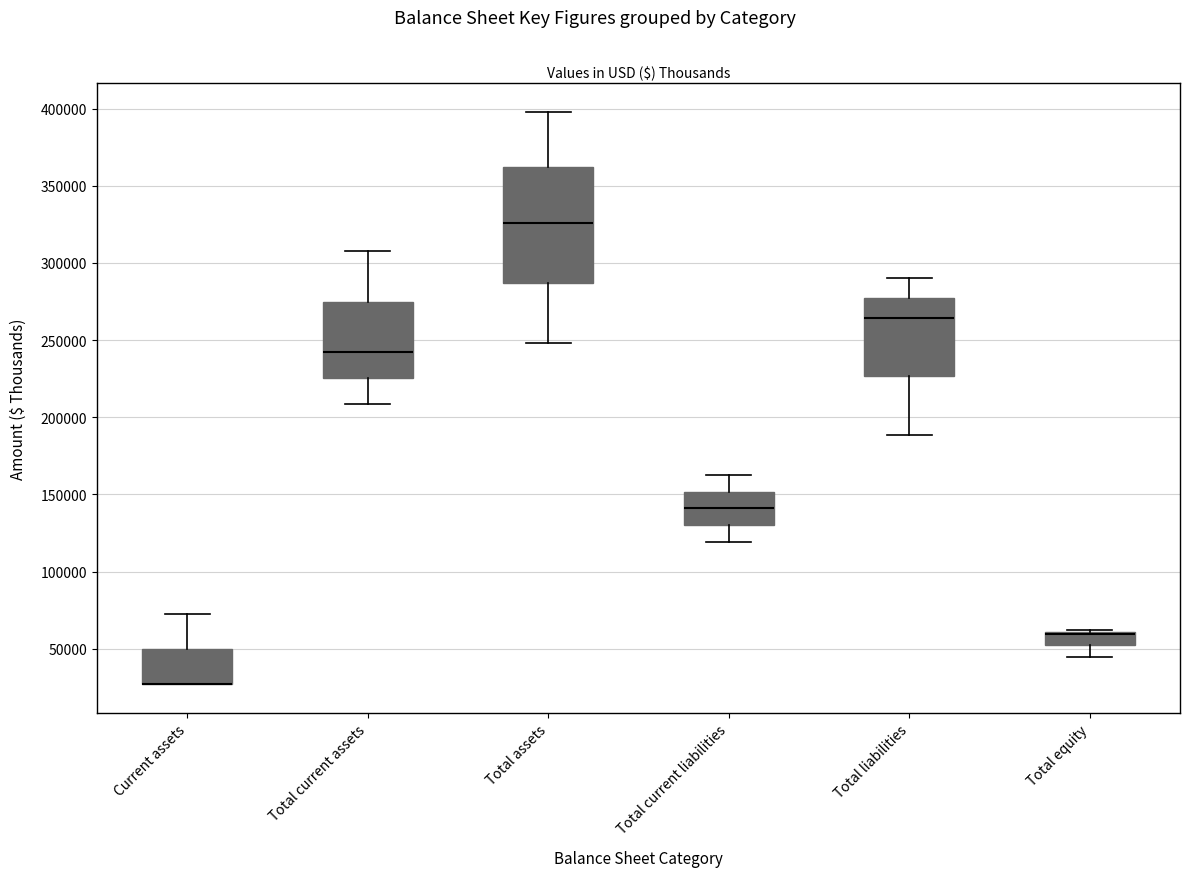

Reading left to right, transcribe this box plot: for each box, give where its median line is, the range the box spans, and where its two whiskers end, as read against the y-axis. The values are not printed on the chart, so give them approximately, as read against the axis.

Current assets: median 25000 (drawn on the box's lower edge), box 25000 to 50000, whiskers 25000 to 75000
Total current assets: median 240000, box 225000 to 275000, whiskers 210000 to 310000
Total assets: median 325000, box 285000 to 360000, whiskers 250000 to 400000
Total current liabilities: median 140000, box 130000 to 150000, whiskers 120000 to 160000
Total liabilities: median 265000, box 225000 to 275000, whiskers 190000 to 290000
Total equity: median 60000 (drawn on the box's upper edge), box 50000 to 60000, whiskers 45000 to 60000